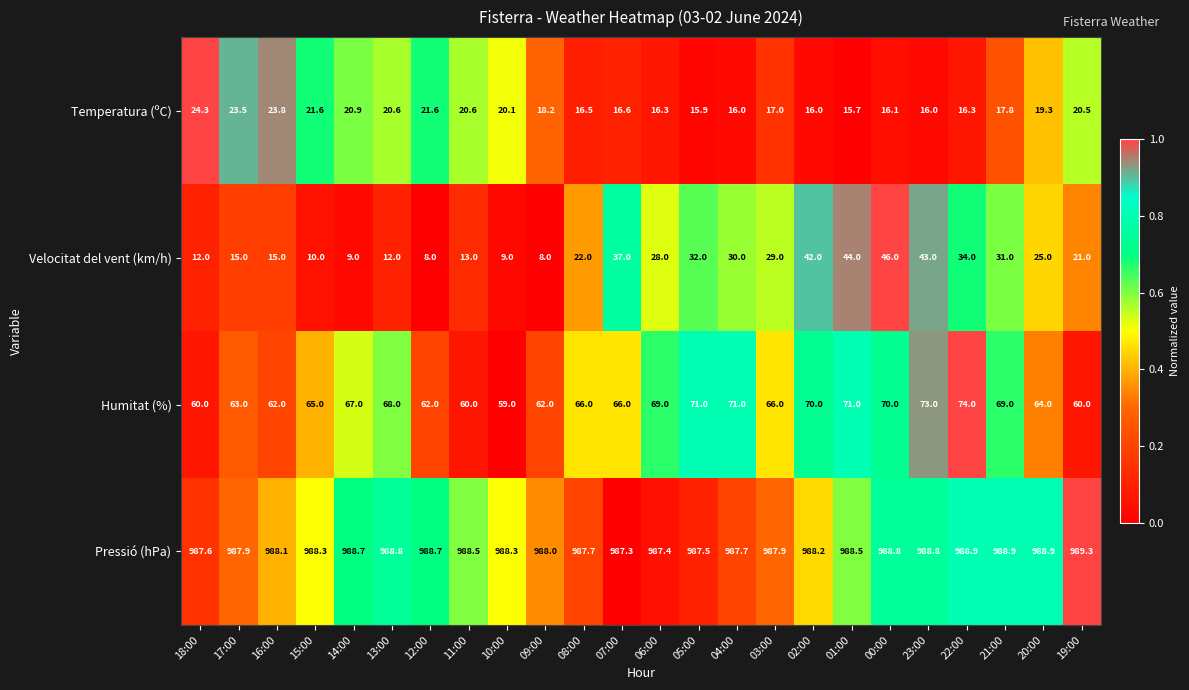

Which series has the largest range (max minus min)?

Velocitat del vent (km/h)